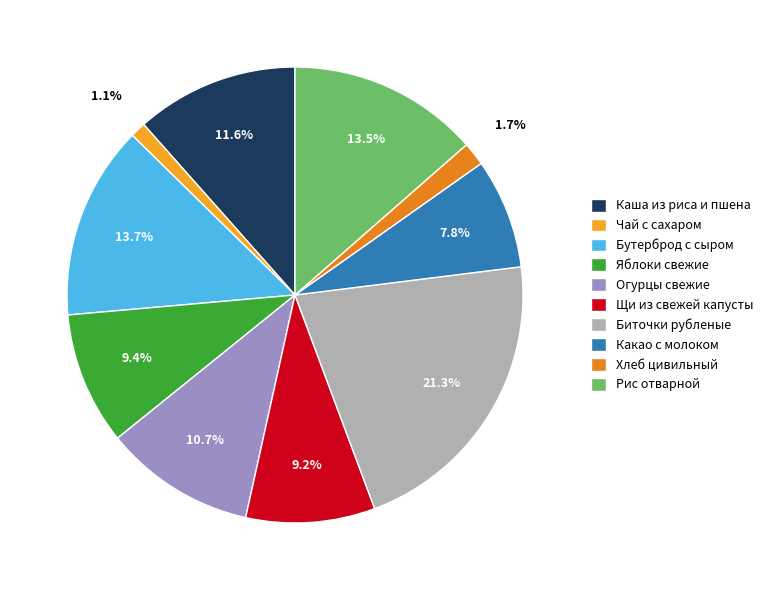

To the nearest percent, what is the difference between the Биточки рубленые and Рис отварной slice percentages?

8%